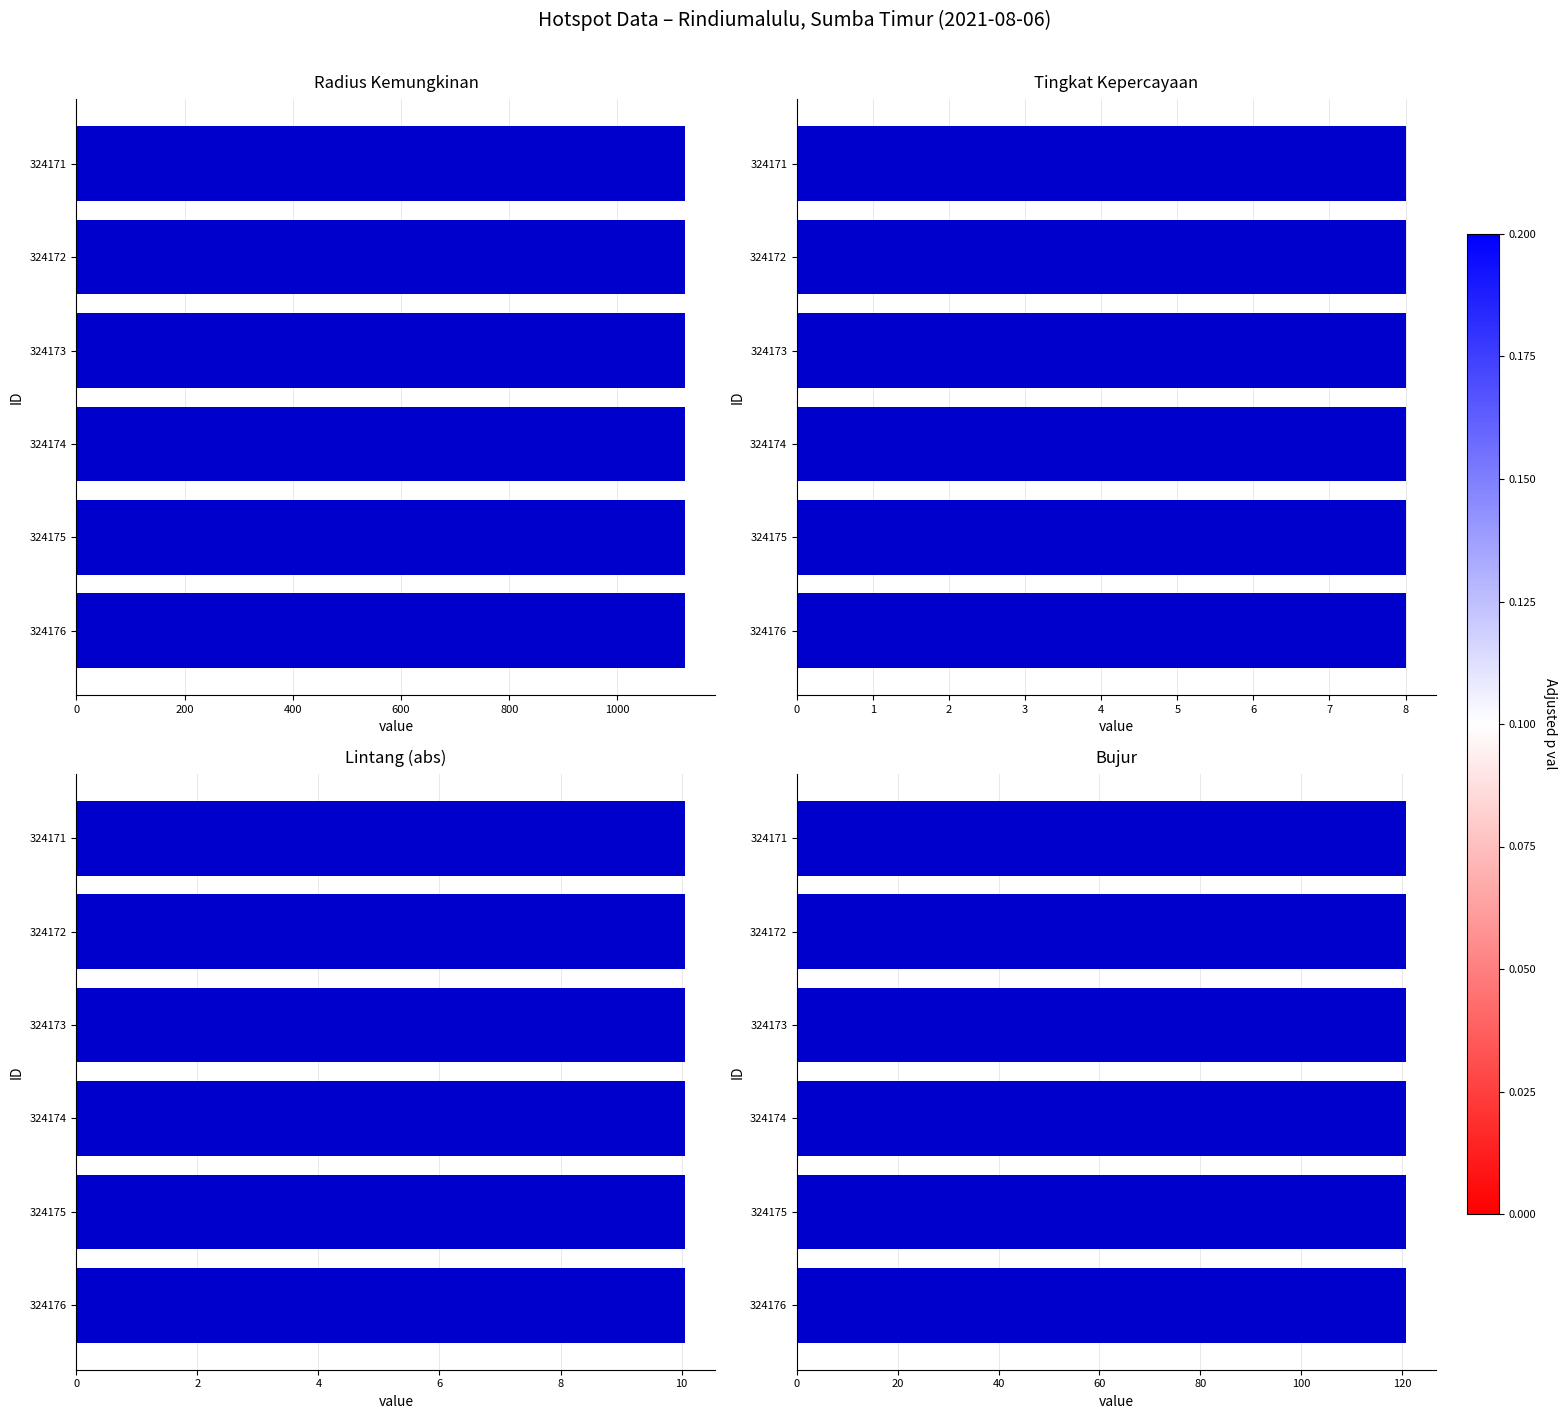

What is the value of the Bujur bar at the 6th from the left?

120.7